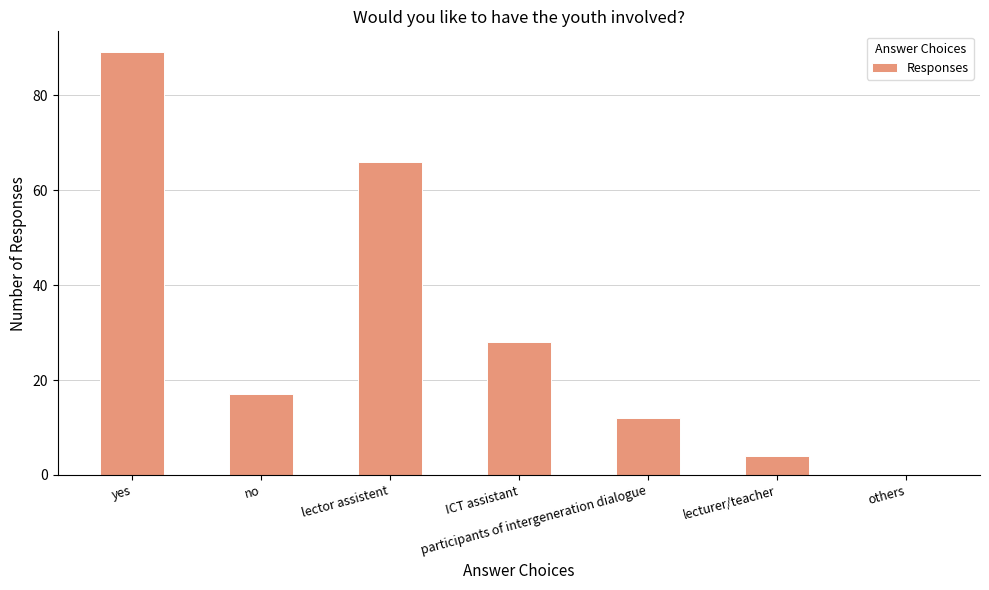

Which has a higher value, ICT assistant or participants of intergeneration dialogue?

ICT assistant